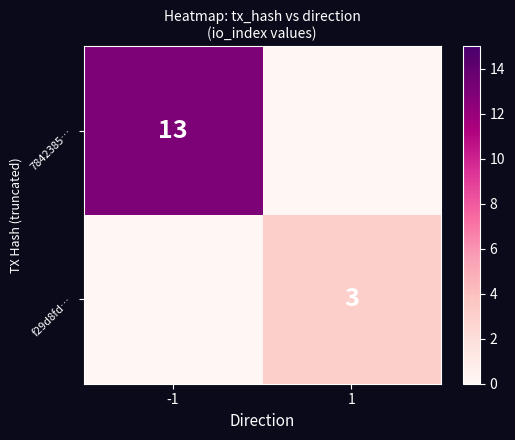

How many data points does each series have?

2